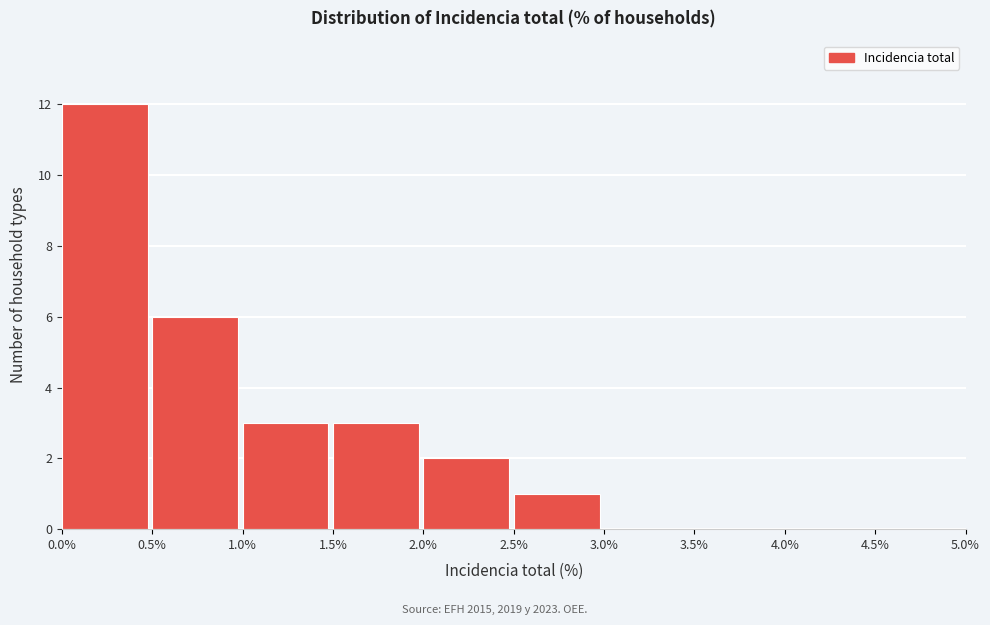

What is the height of the bar covering 2.0% to 2.5% on the x-axis? The values are not printed on the chart, so give them approximately, as read against the axis.

2